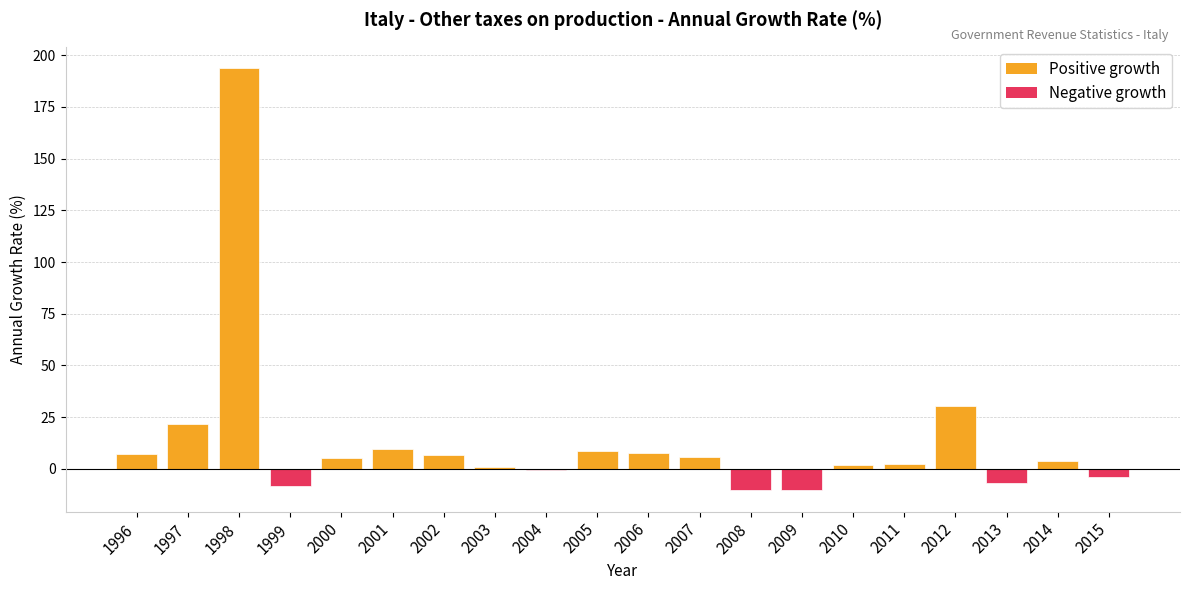

What is the sum of all values?

265.1